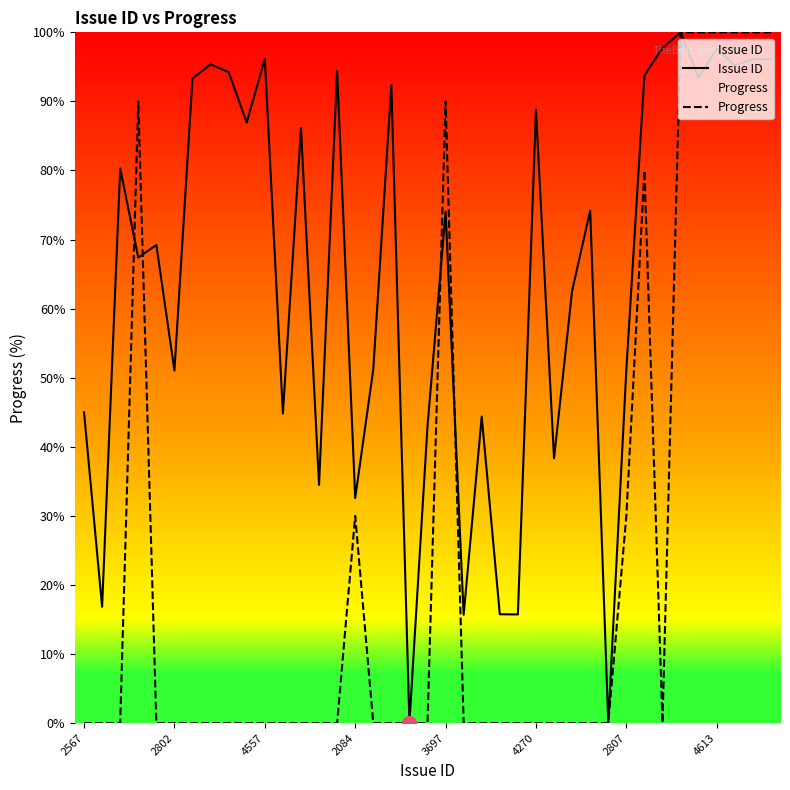

List the series in order of their overall mean, lowest first.

Progress, Issue ID